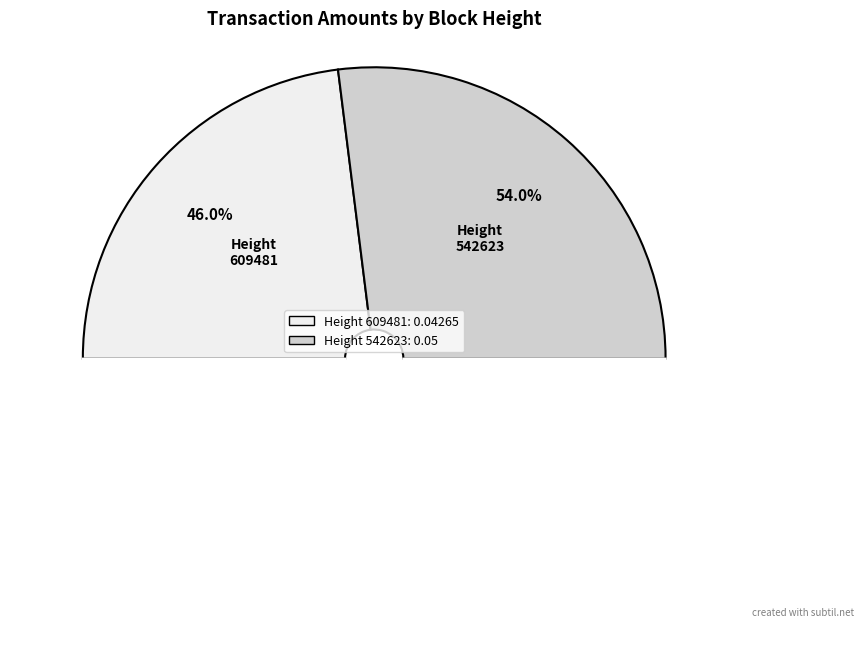

Which slice is the smallest?

609481